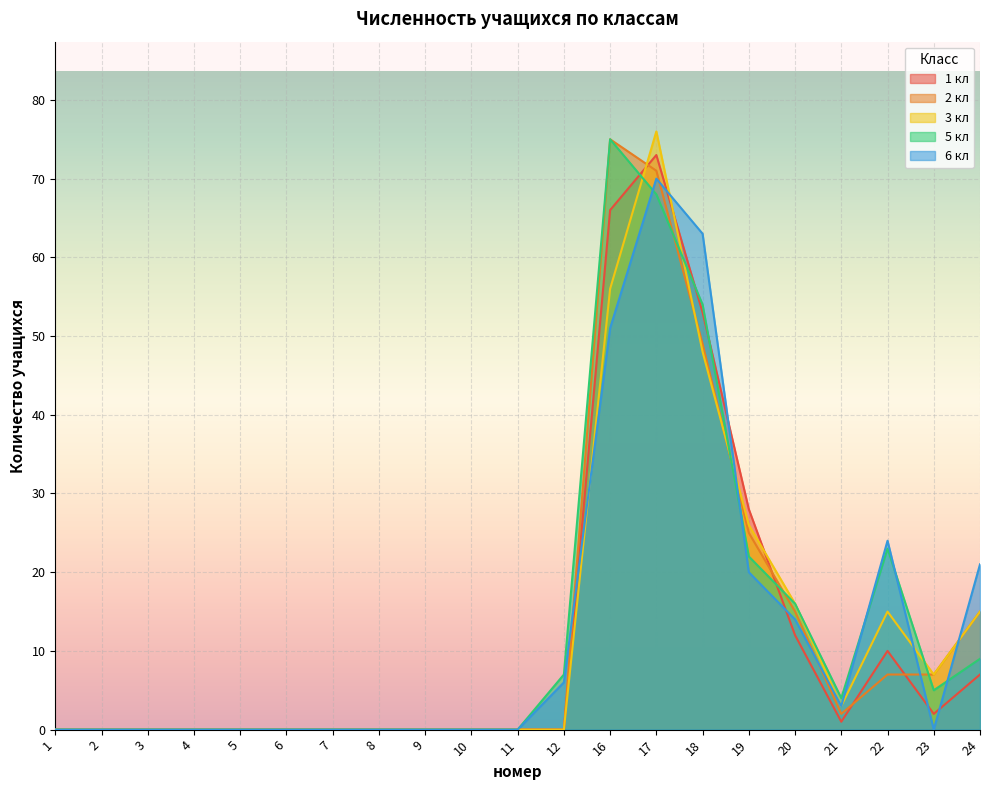

Which category has the lowest value across all series?

1